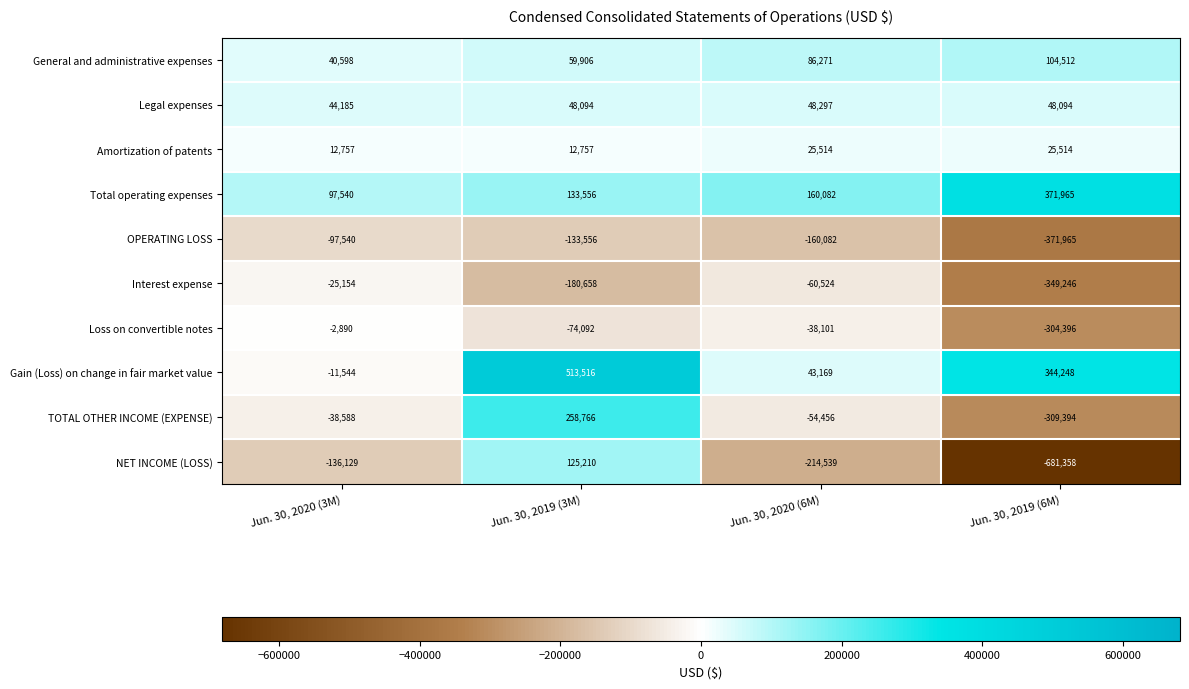

What is the sum of all OPERATING LOSS values?

-763143